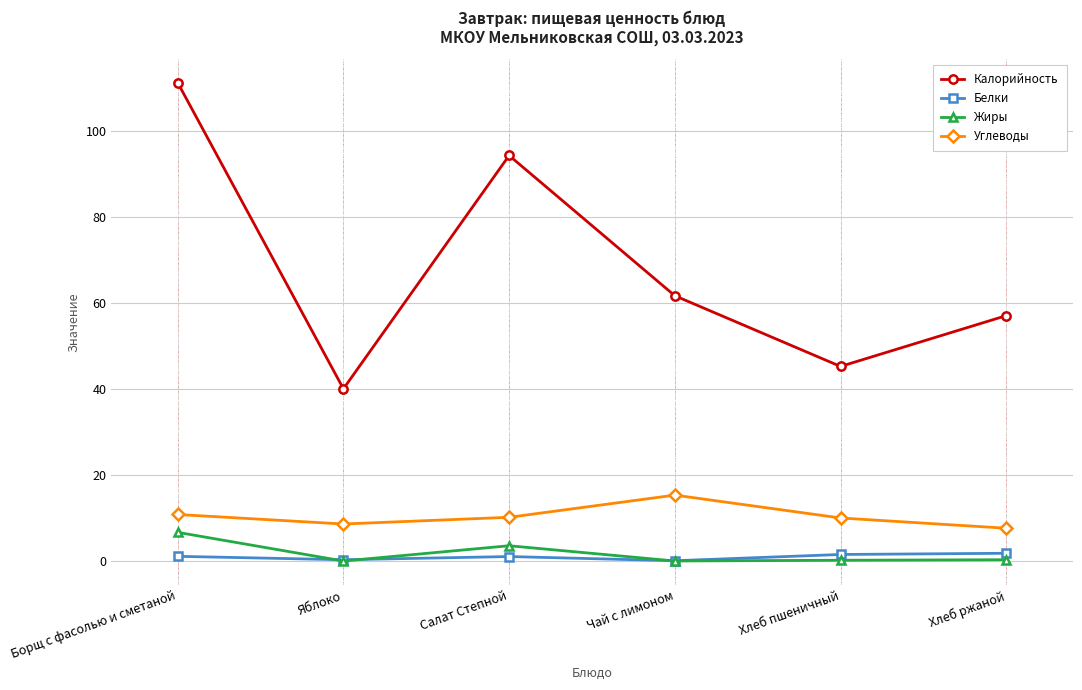

Rank the categories by Калорийность value from lowest to highest.

Яблоко, Хлеб пшеничный, Хлеб ржаной, Чай с лимоном, Салат Степной, Борщ с фасолью и сметаной